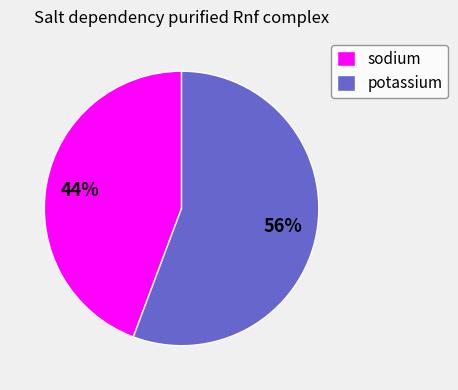

Rank the categories by value from highest to lowest.

potassium, sodium